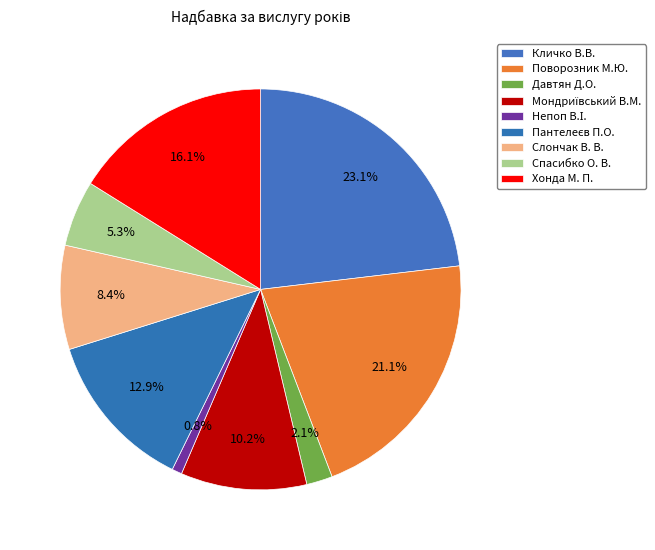

What is the change in value from Кличко В.В. to Непоп В.І.?

-8227.5